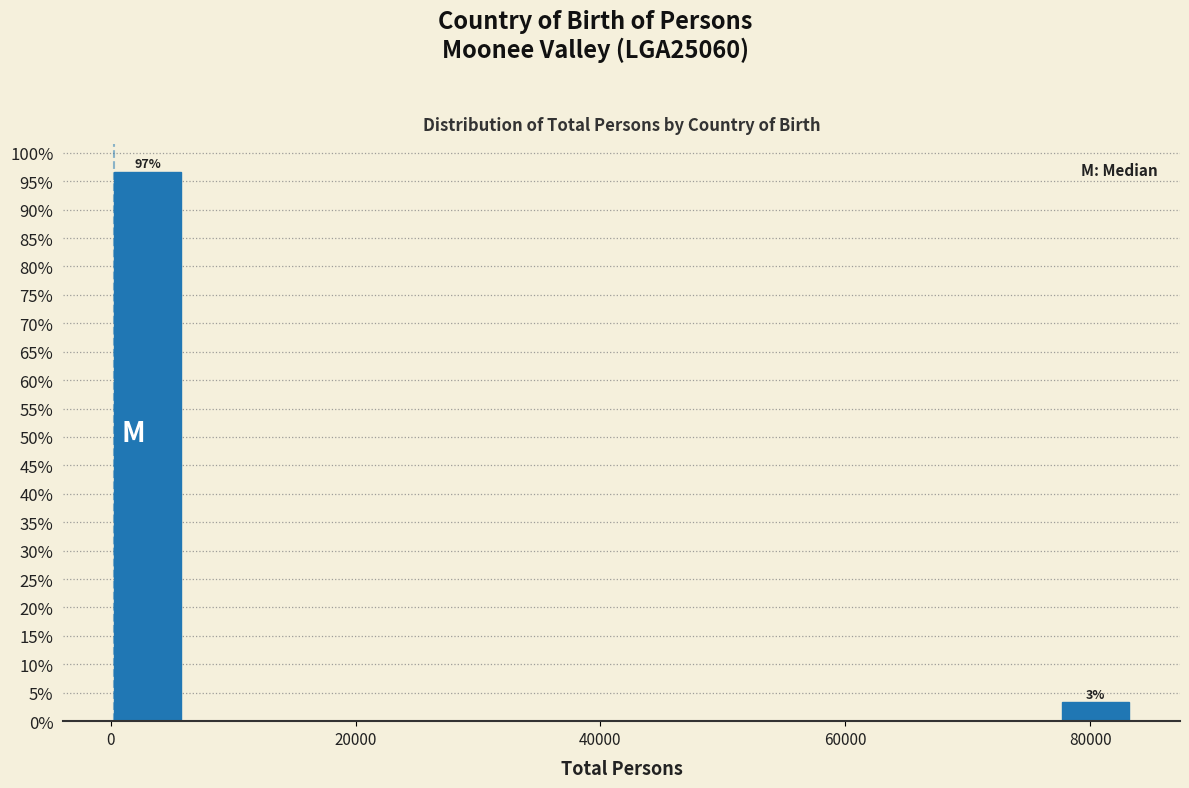

Read against the x-axis, roughly where is the centre of the tallest bar?

4000